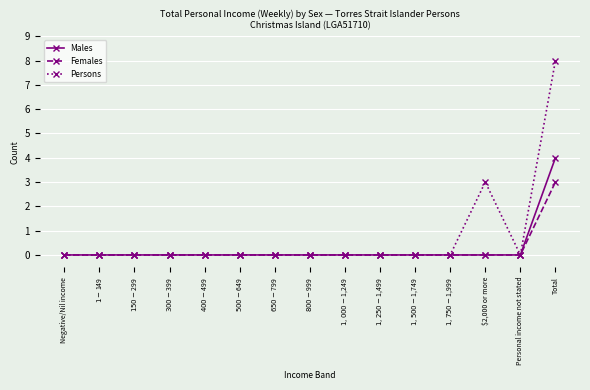

List the series in order of their peak value, lowest first.

Females, Males, Persons